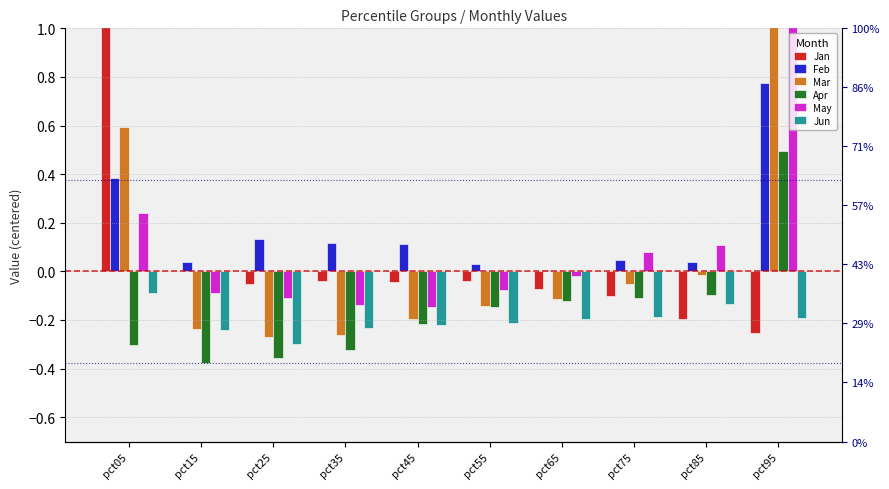

What is the average value of the Jun series?

-0.2